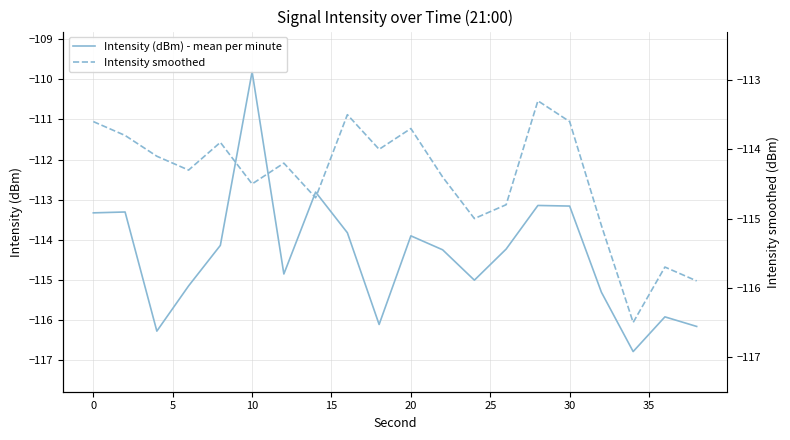

Reading right to left, what are all the values shown in this chart?

Intensity (dBm) - mean per minute: -116.2	-115.9	-116.8	-115.3	-113.2	-113.1	-114.2	-115.0	-114.2	-113.9	-116.1	-113.8	-112.8	-114.8	-109.8	-114.1	-115.1	-116.3	-113.3	-113.3
Intensity smoothed: -115.9	-115.7	-116.5	-115.1	-113.6	-113.3	-114.8	-115.0	-114.4	-113.7	-114.0	-113.5	-114.7	-114.2	-114.5	-113.9	-114.3	-114.1	-113.8	-113.6